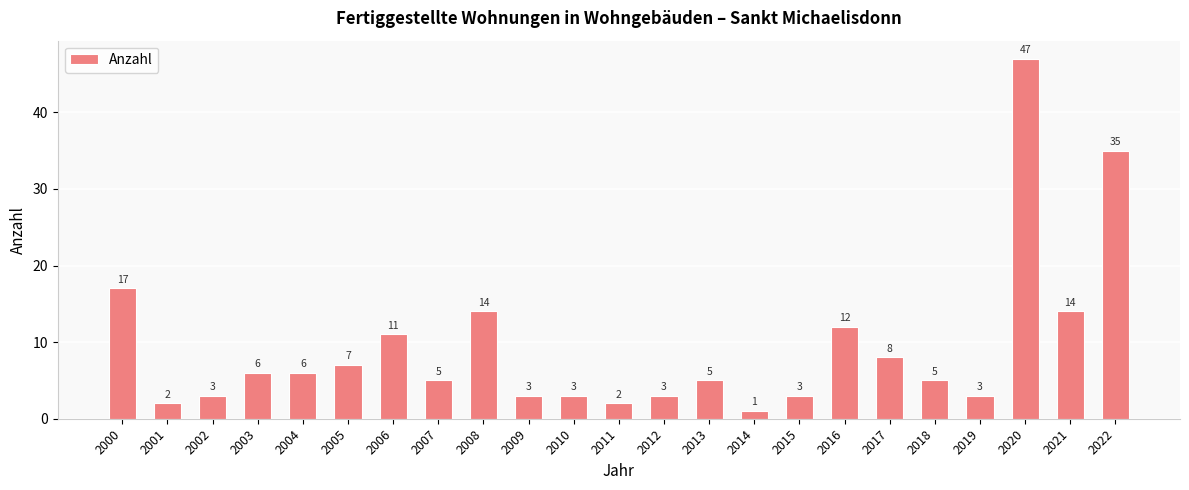

What is the difference between the values at 2021 and 2012?

11